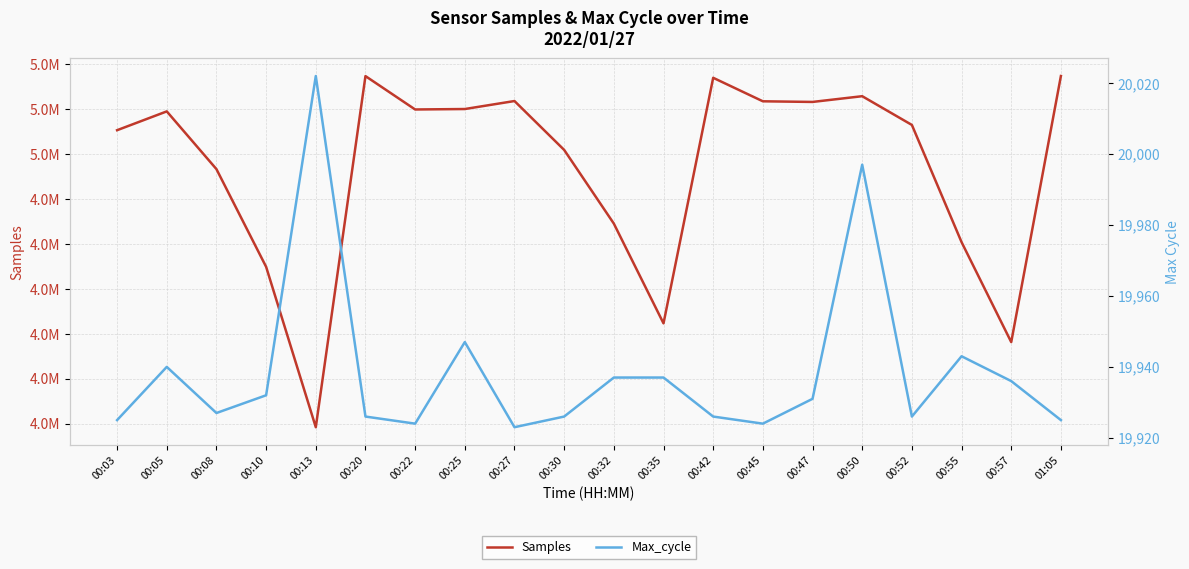

What is the difference between the highest and lowest values at 00:35?

4603393